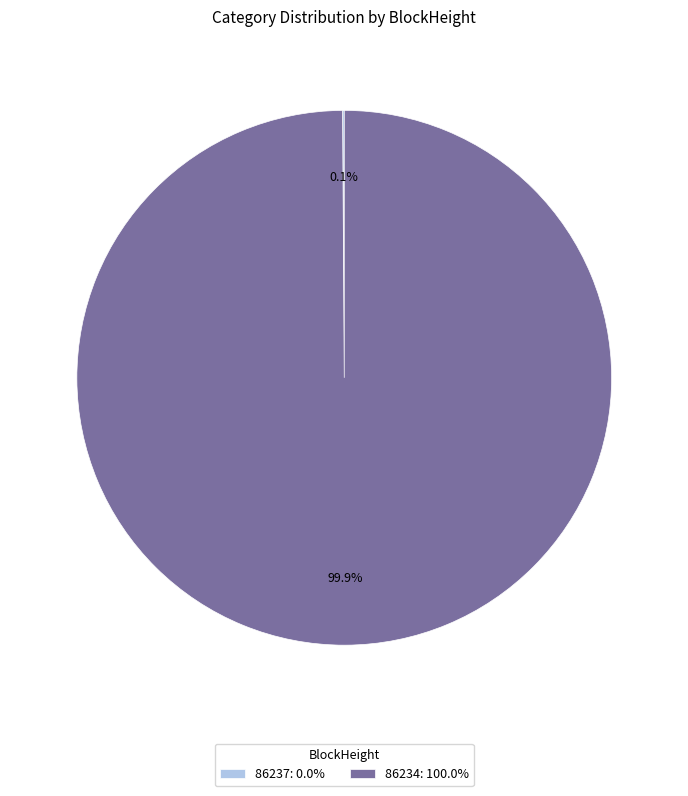

Does any single category account for the majority?

Yes